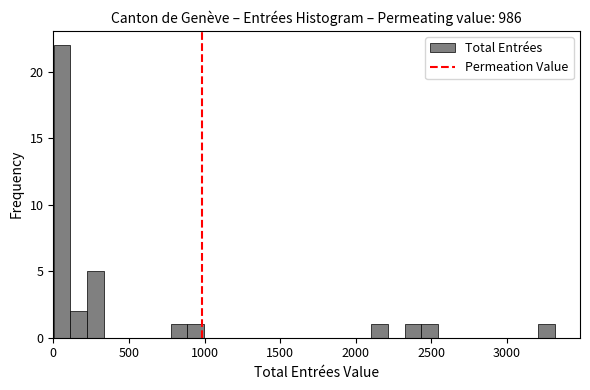

Read against the x-axis, roughly where is the centre of the tallest bar?

50